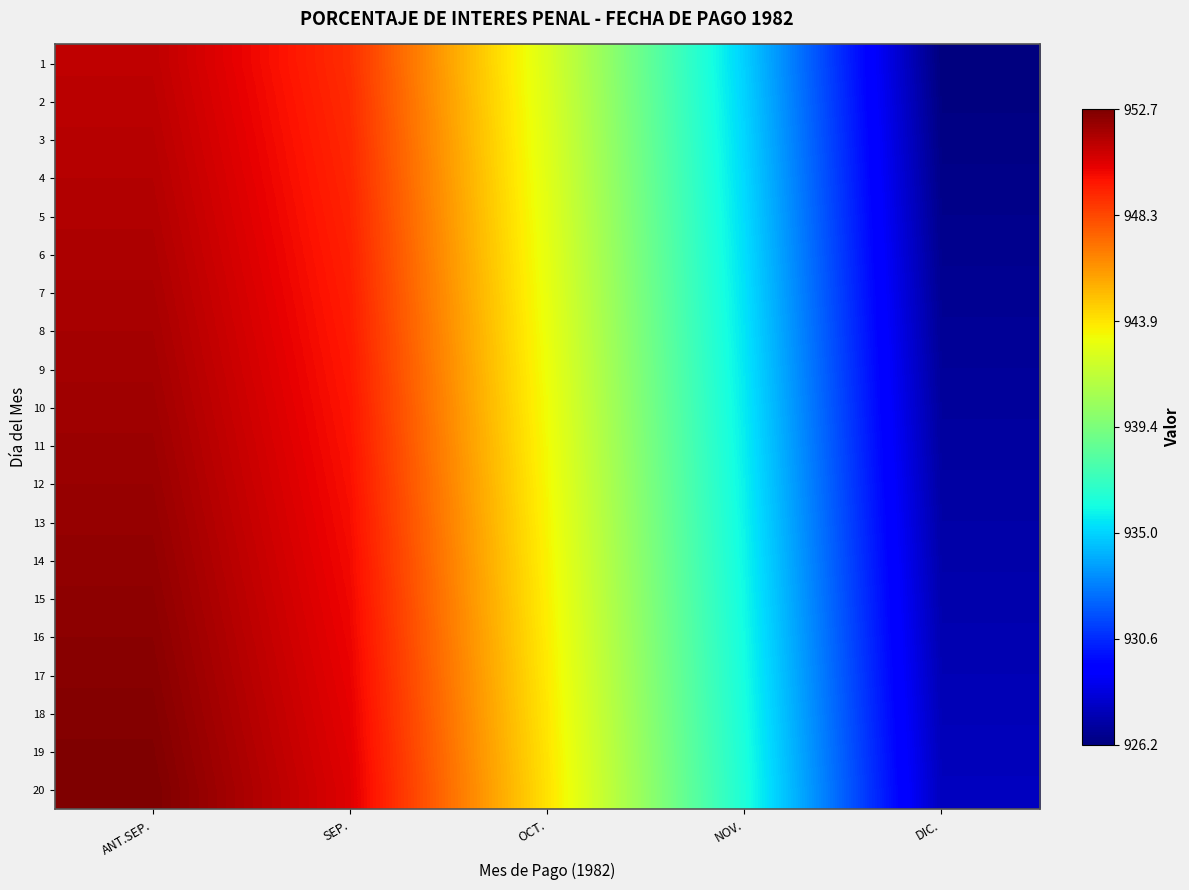

At which category is the sum across all series the highest?

ANT.SEP.